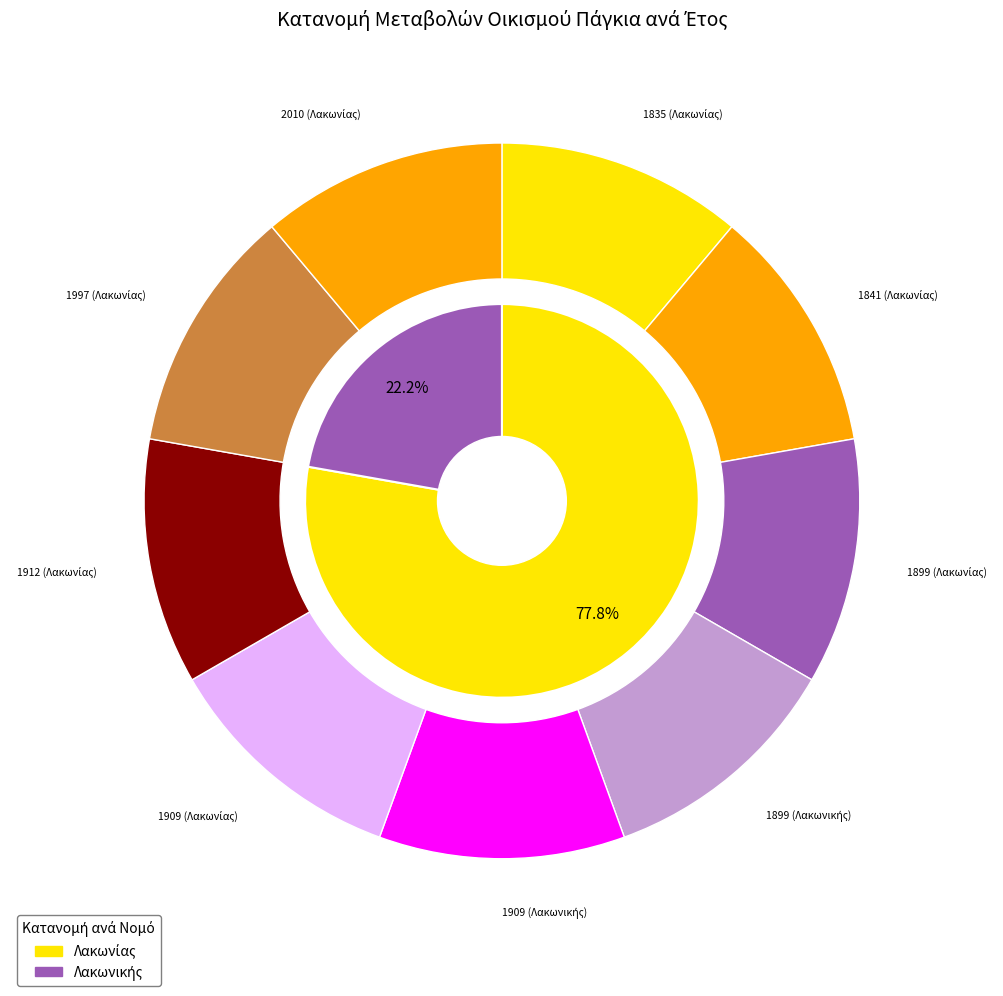

Is there a majority slice in this chart?

No